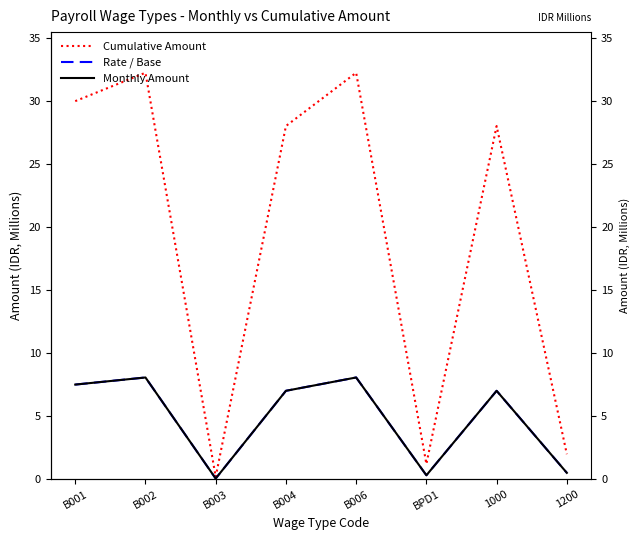

What is the label of the 7th point from the right?

B002